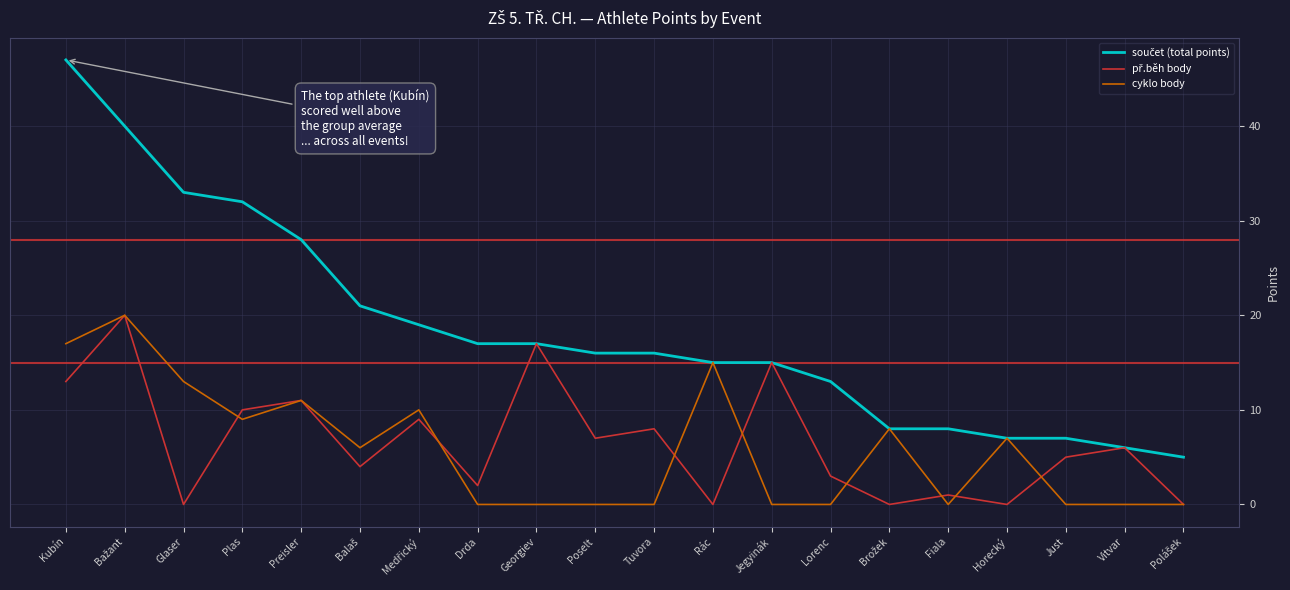

Is this an area chart (filled region under the line)?

No